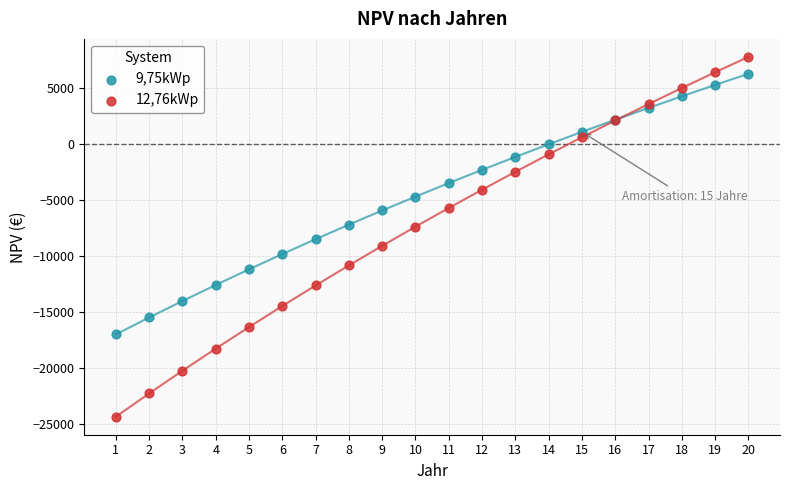

Which series contains the highest Y value?

12,76kWp